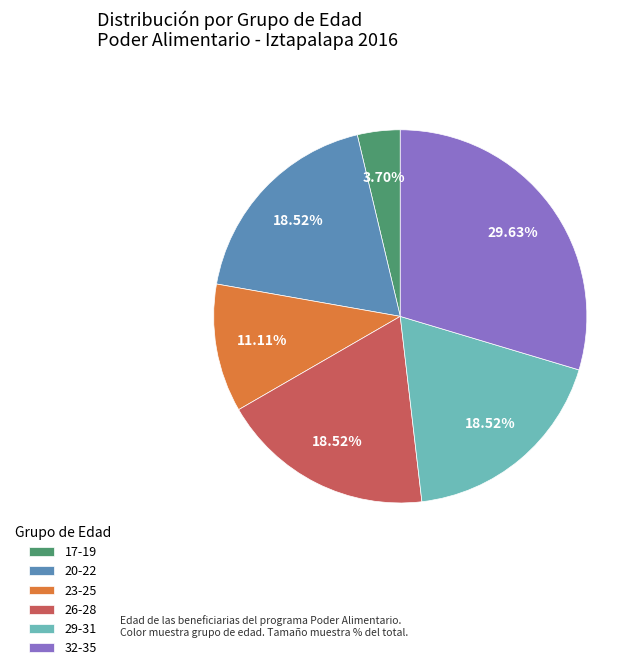

What is the ratio of the value at 20-22 to the value at 29-31?

1.0